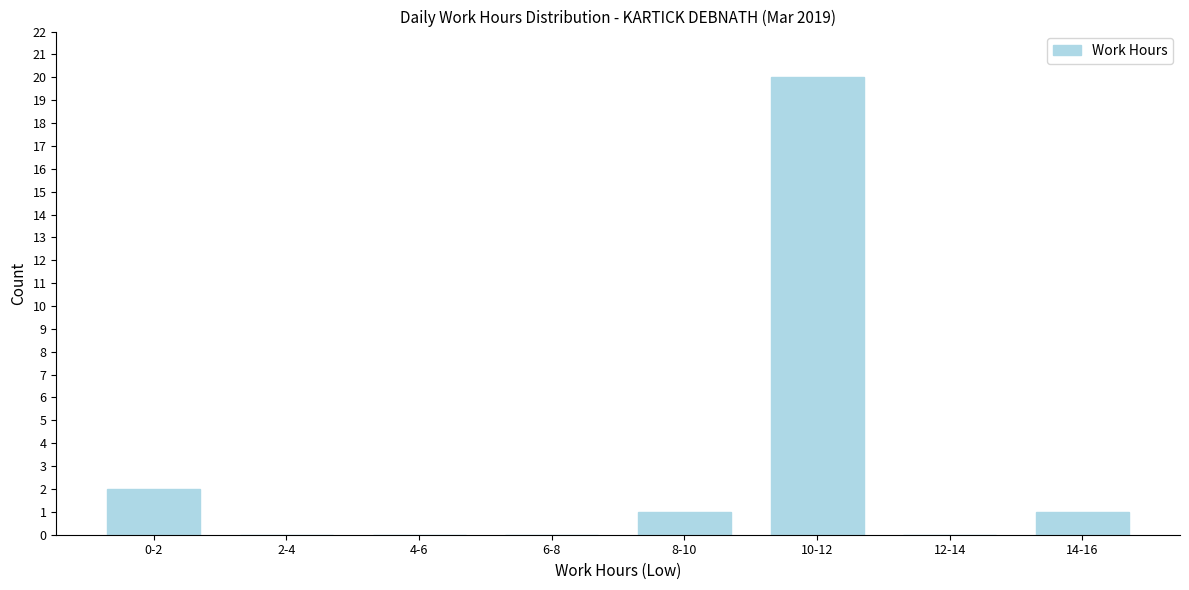

Reading left to right, list all the values displayed in this chart.

0-2=2	2-4=0	4-6=0	6-8=0	8-10=1	10-12=20	12-14=0	14-16=1